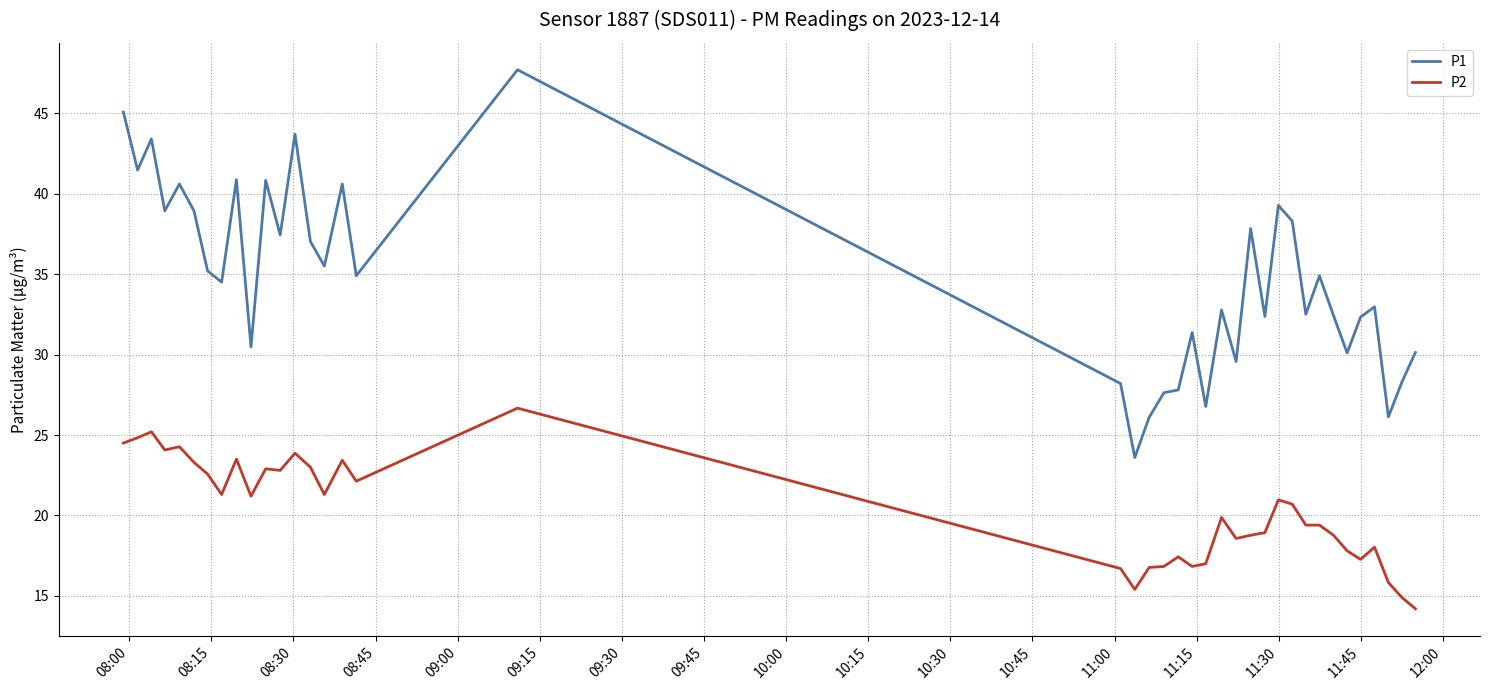

Which series has the widest spread of values?

P1